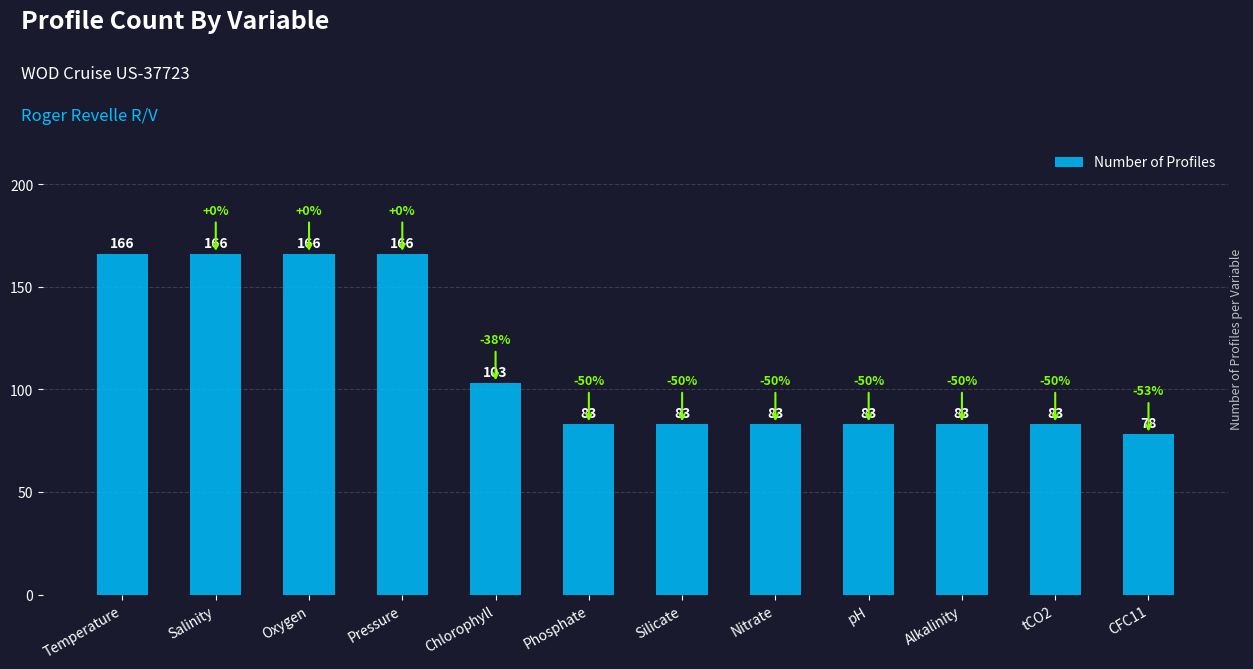

How many distinct data groups are displayed?

1